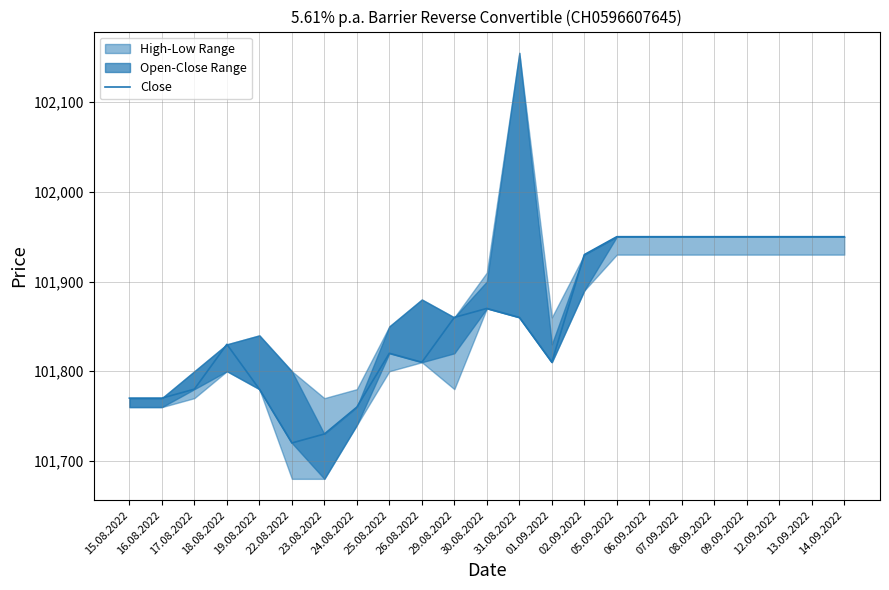

At which label is the value closest to 101835?

18.08.2022